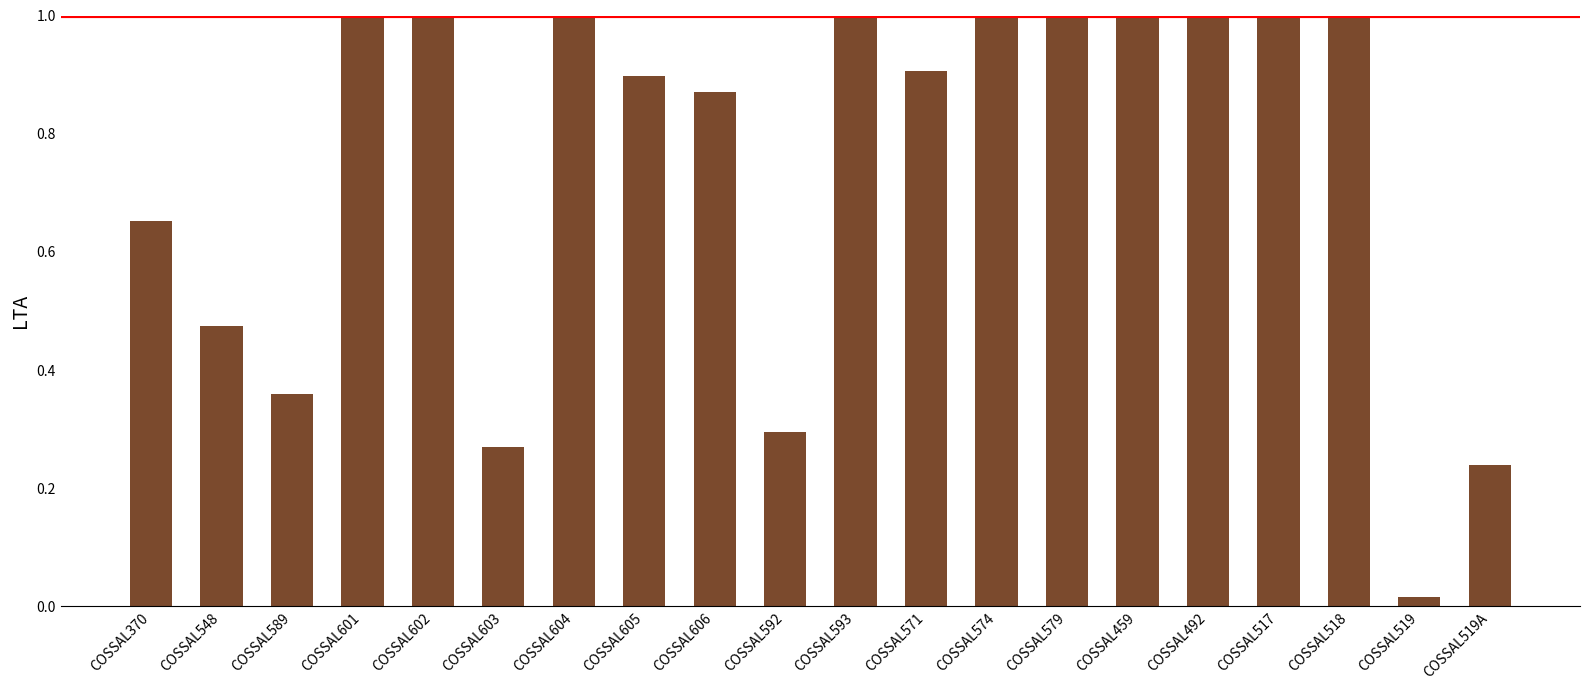

What is the difference between the second highest and minimum values?

1.0